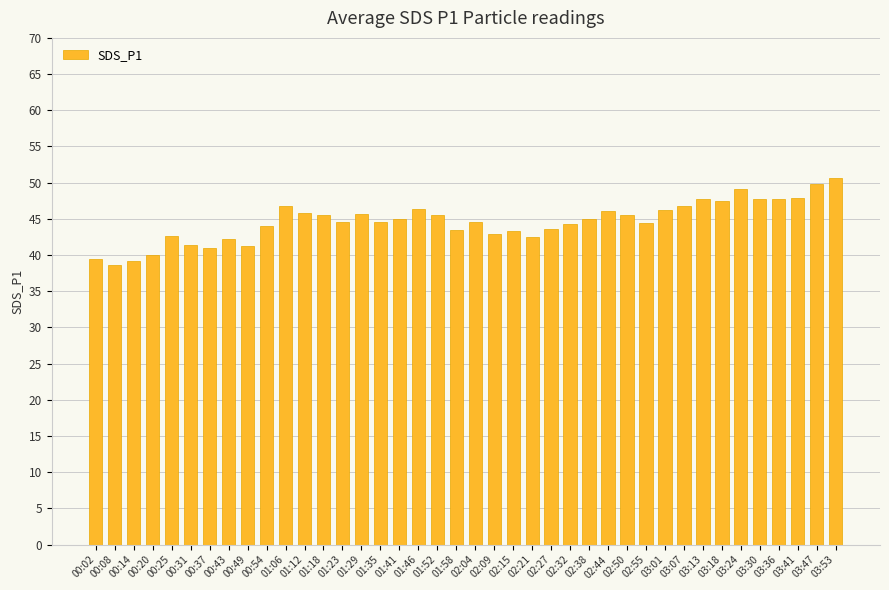

What is the sum of all values?

1786.9